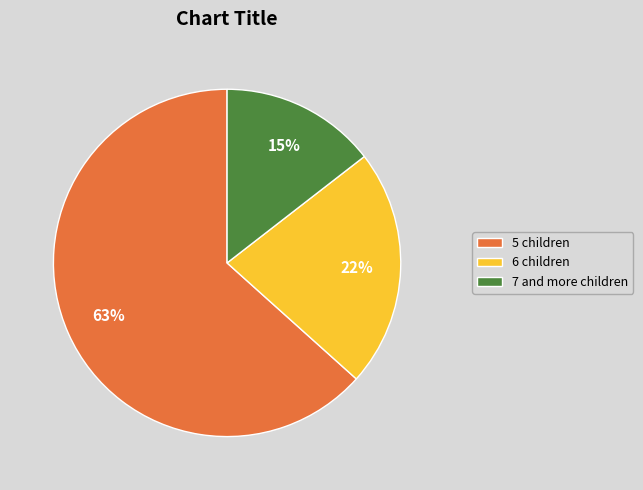

Rank the categories by value from lowest to highest.

7 and more children, 6 children, 5 children